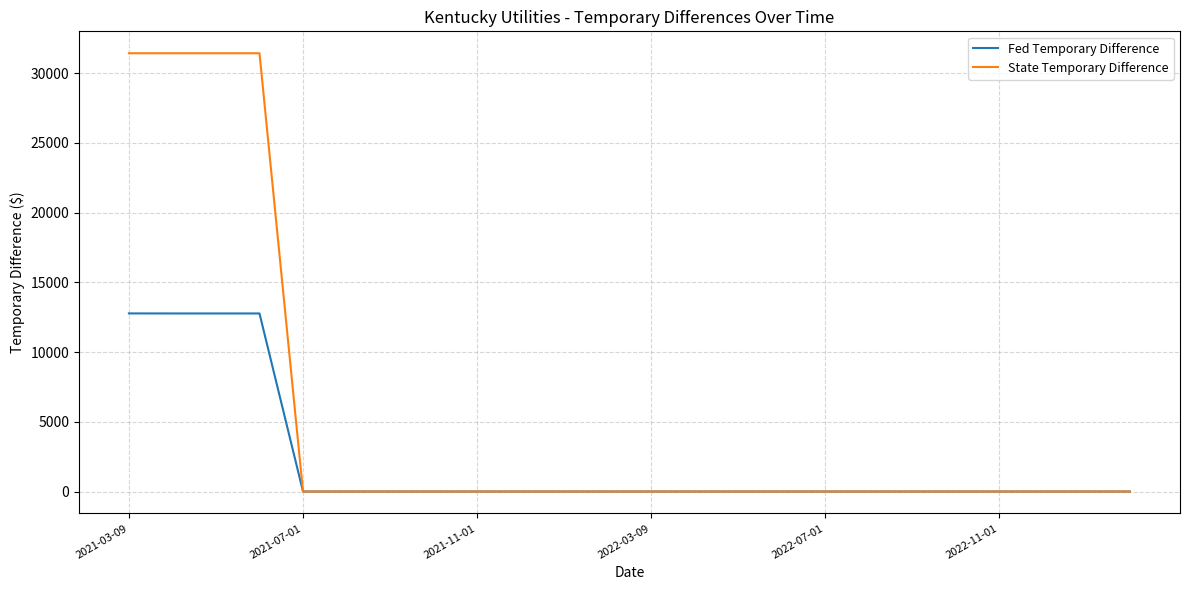

How many lines are shown in the chart?

2